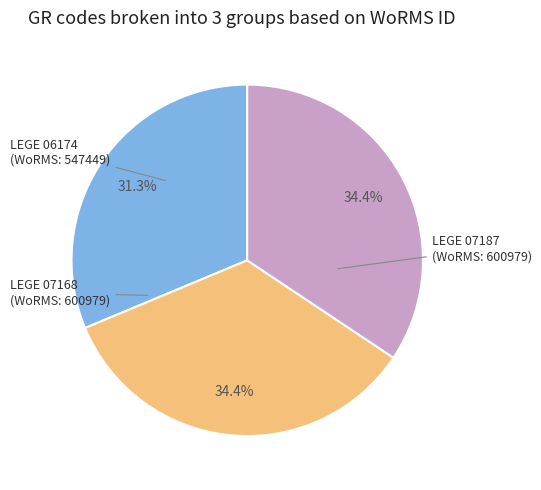

Does any single category account for the majority?

No